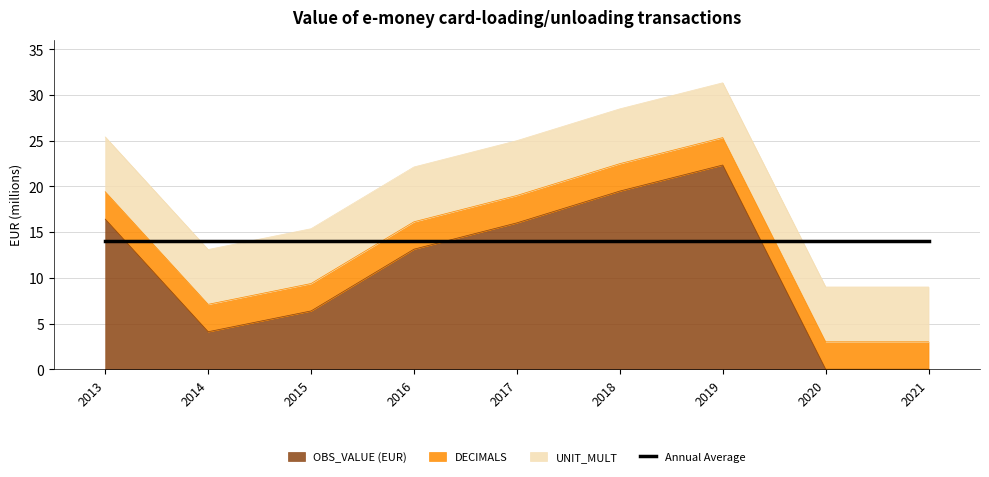

Which has a higher value, 2015 or 2018?

2018